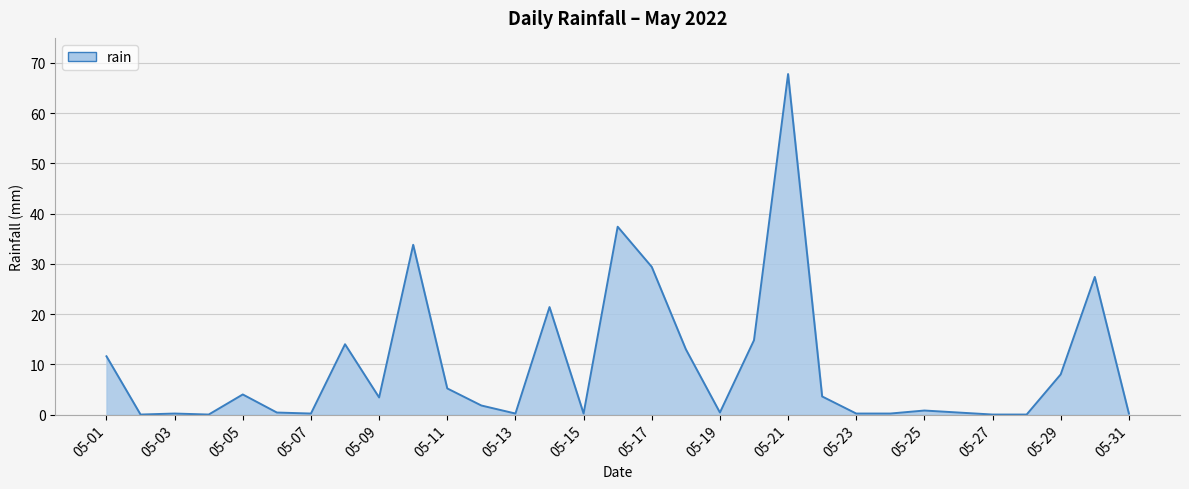

What is the difference between the maximum and minimum values?

67.8